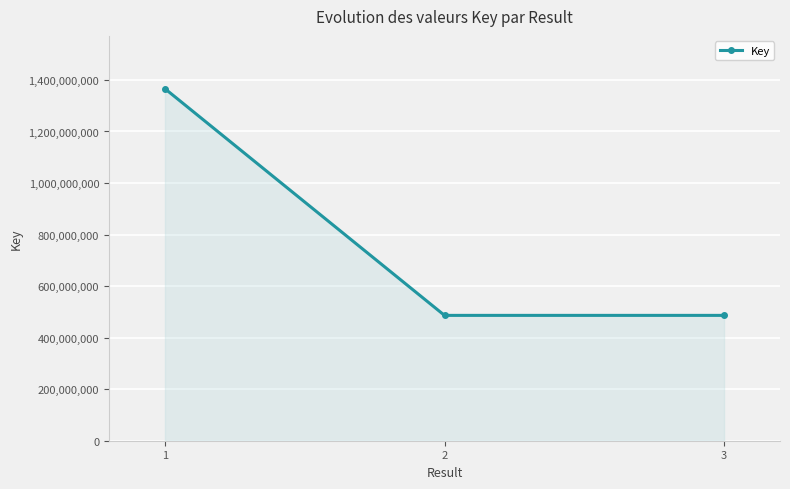

What is the difference between the values at 2 and 3?

8